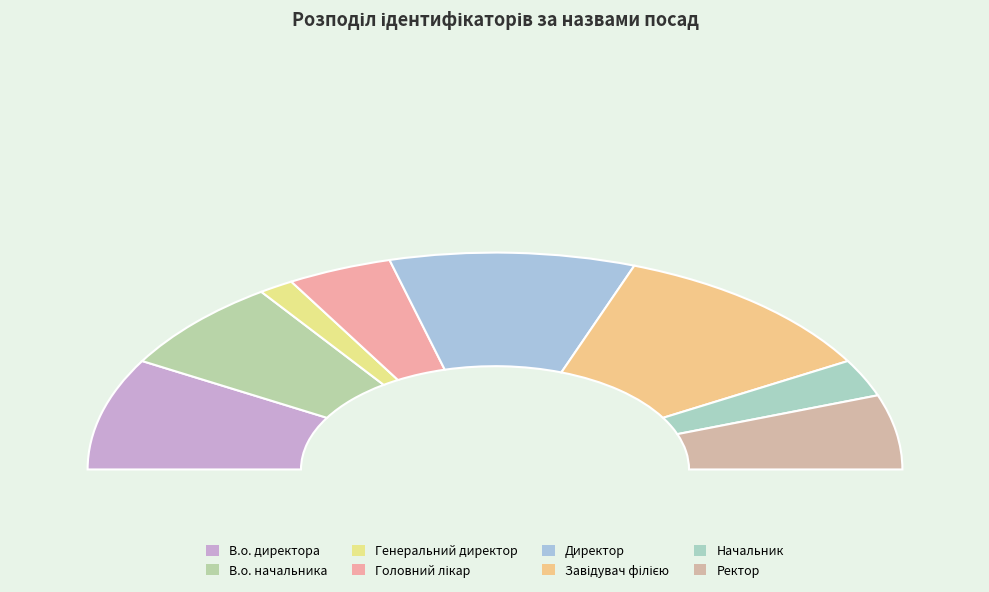

Rank the categories by value from lowest to highest.

Генеральний директор, Начальник, Головний лікар, Ректор, В.о. начальника, В.о. директора, Директор, Завідувач філією